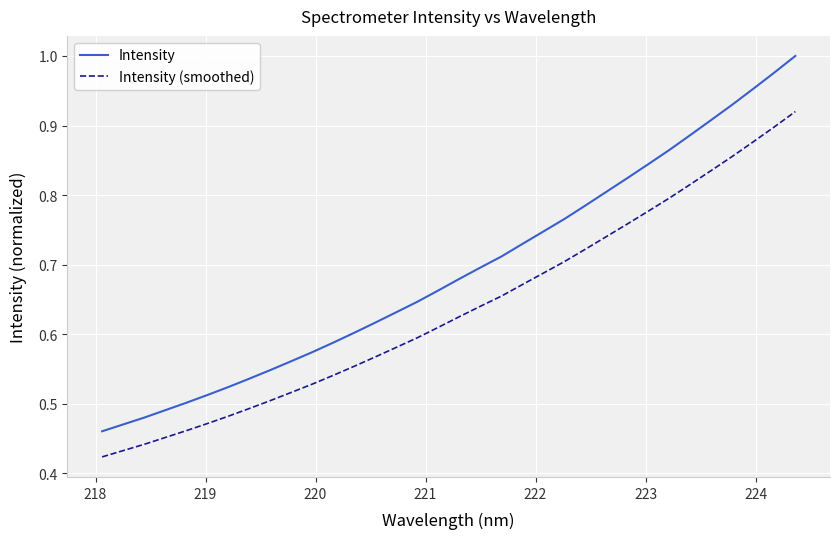

True or false: Intensity and Intensity (smoothed) cross at least once.

False